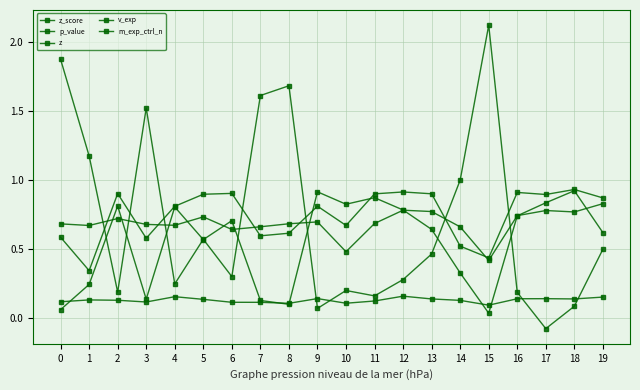

Between 11 and 18, which series saw the biggest shift?

m_exp_ctrl_n